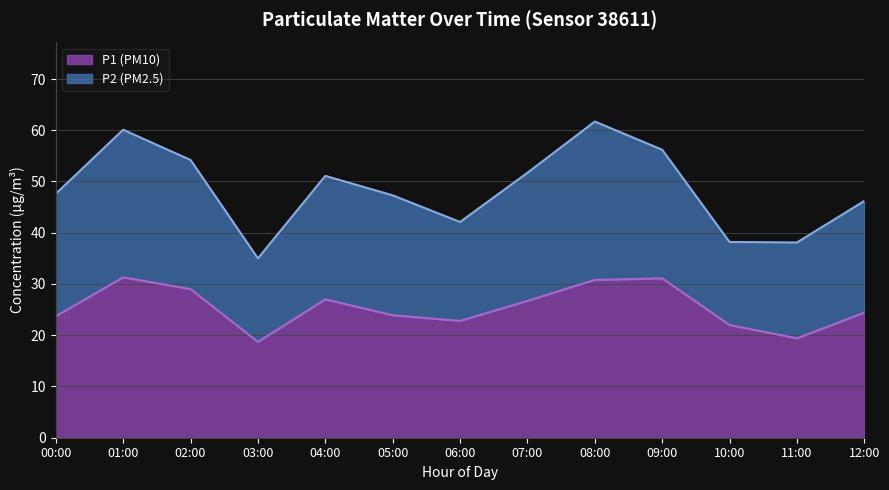

What is the label of the 11th point from the left?

10:00